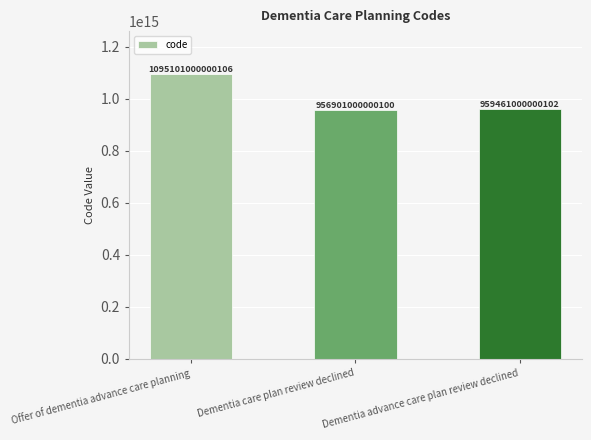

Read the value at Dementia care plan review declined, to the nearest 50.

956901000000100